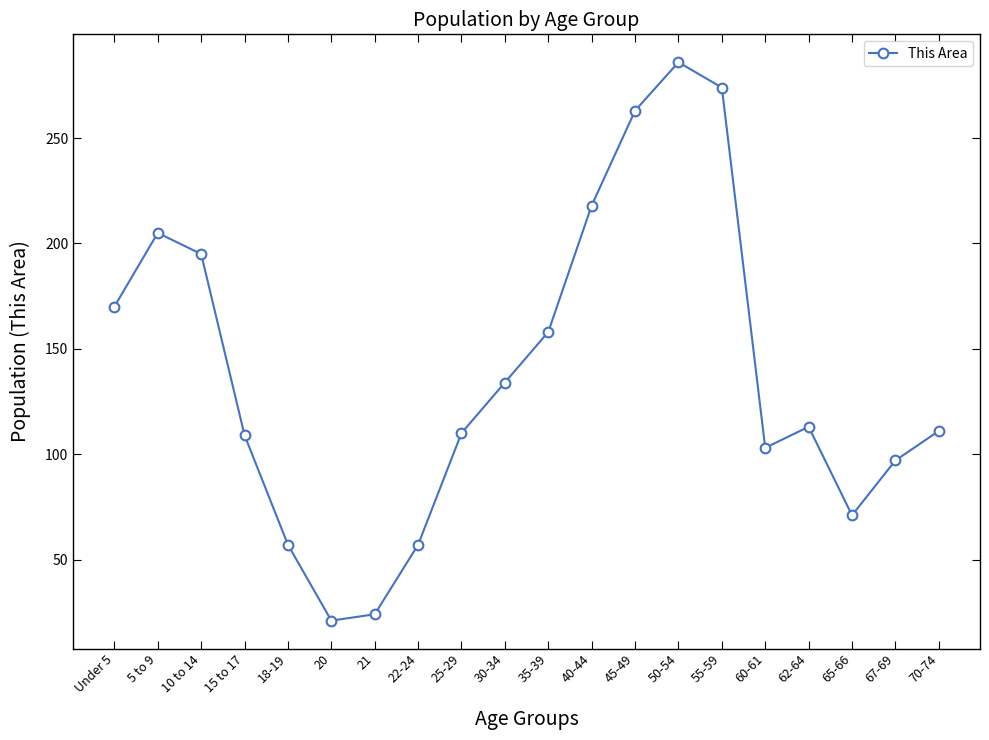

What position from the left is 35-39?

11